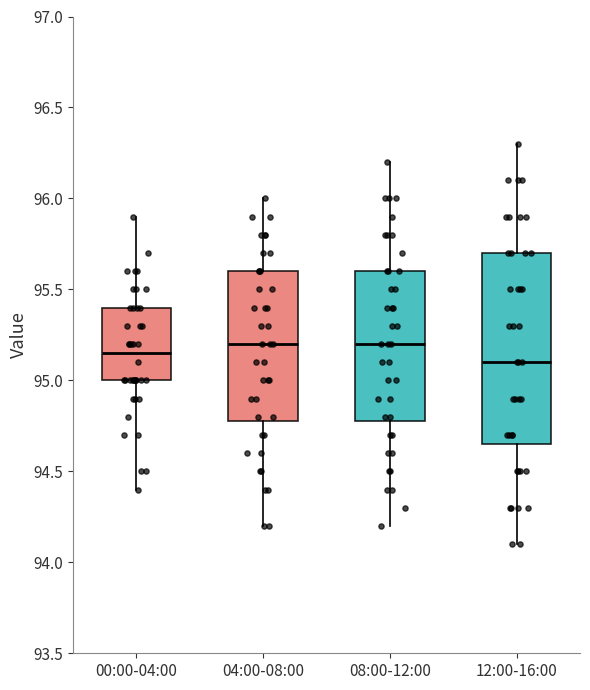

Reading left to right, transcribe this box plot: for each box, give where its median line is, the range the box spans, and where its two whiskers end, as read against the y-axis. The values are not printed on the chart, so give them approximately, as read against the axis.

00:00-04:00: median 95.15, box 95.00 to 95.40, whiskers 94.40 to 95.90
04:00-08:00: median 95.20, box 94.80 to 95.60, whiskers 94.20 to 96.00
08:00-12:00: median 95.20, box 94.80 to 95.60, whiskers 94.20 to 96.20
12:00-16:00: median 95.10, box 94.65 to 95.70, whiskers 94.10 to 96.30